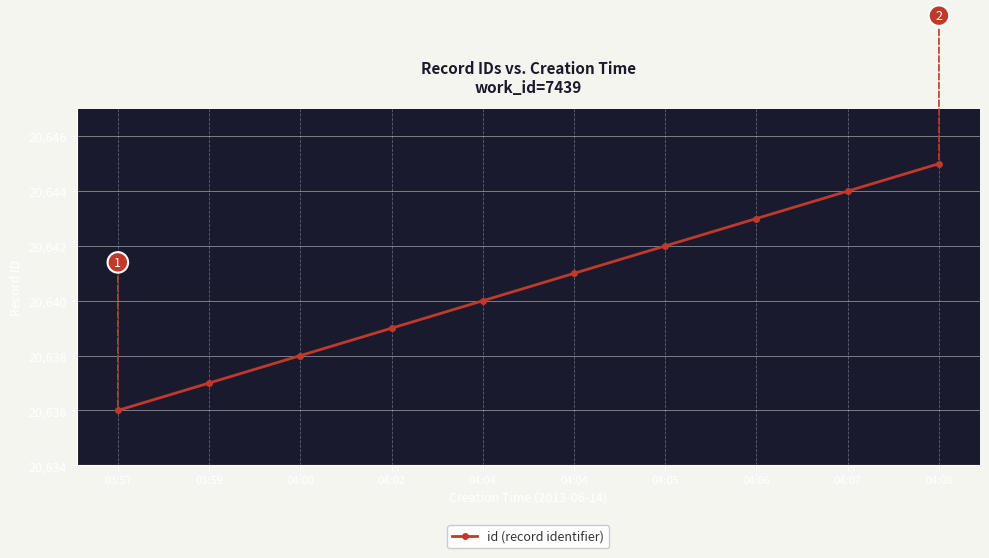

Reading left to right, what are all the values shown in this chart?

20636	20637	20638	20639	20640	20641	20642	20643	20644	20645